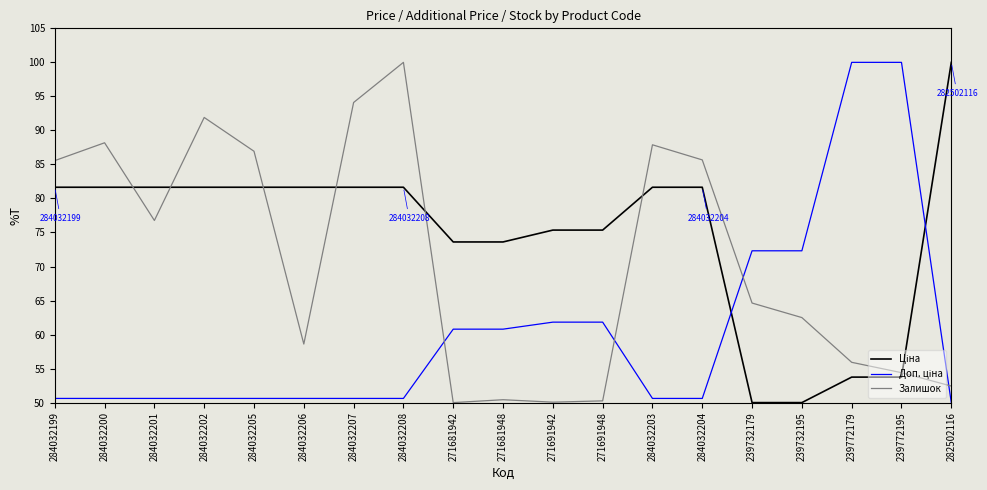

Is the value of Ціна at 284032203 greater than the value of Доп. ціна at 284032200?

Yes